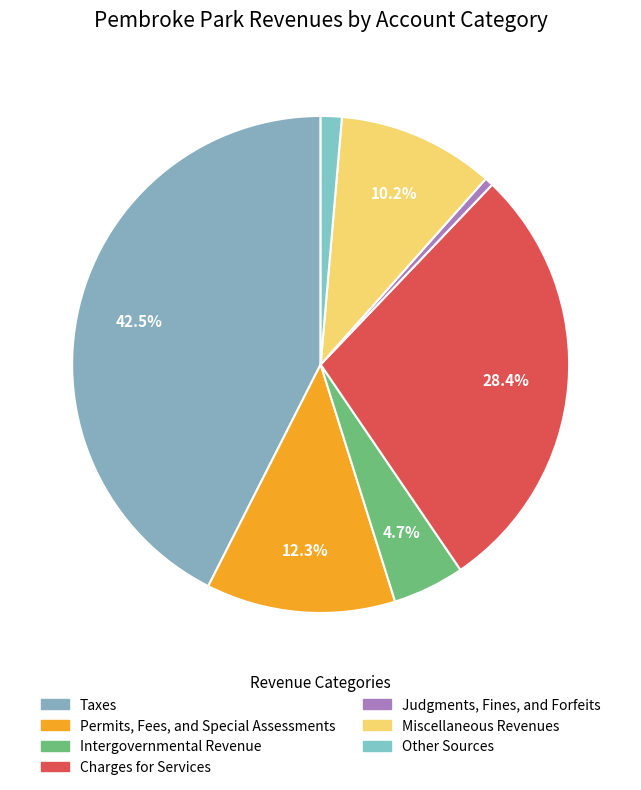

Rank the categories by value from highest to lowest.

Taxes, Charges for Services, Permits, Fees, and Special Assessments, Miscellaneous Revenues, Intergovernmental Revenue, Other Sources, Judgments, Fines, and Forfeits